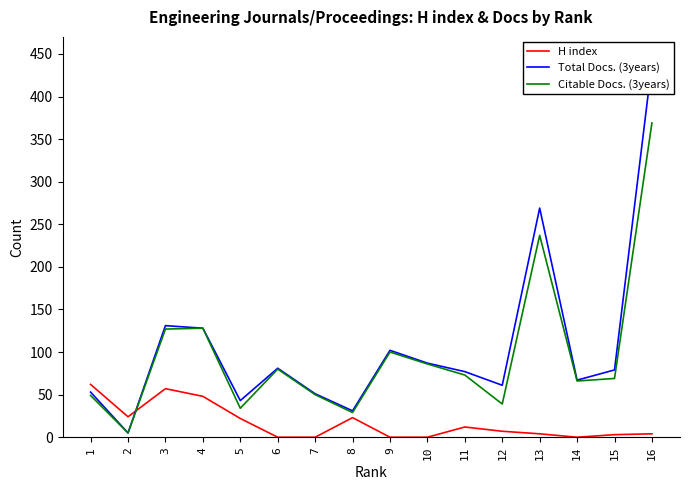

What are all the series names shown in the legend?

H index, Total Docs. (3years), Citable Docs. (3years)